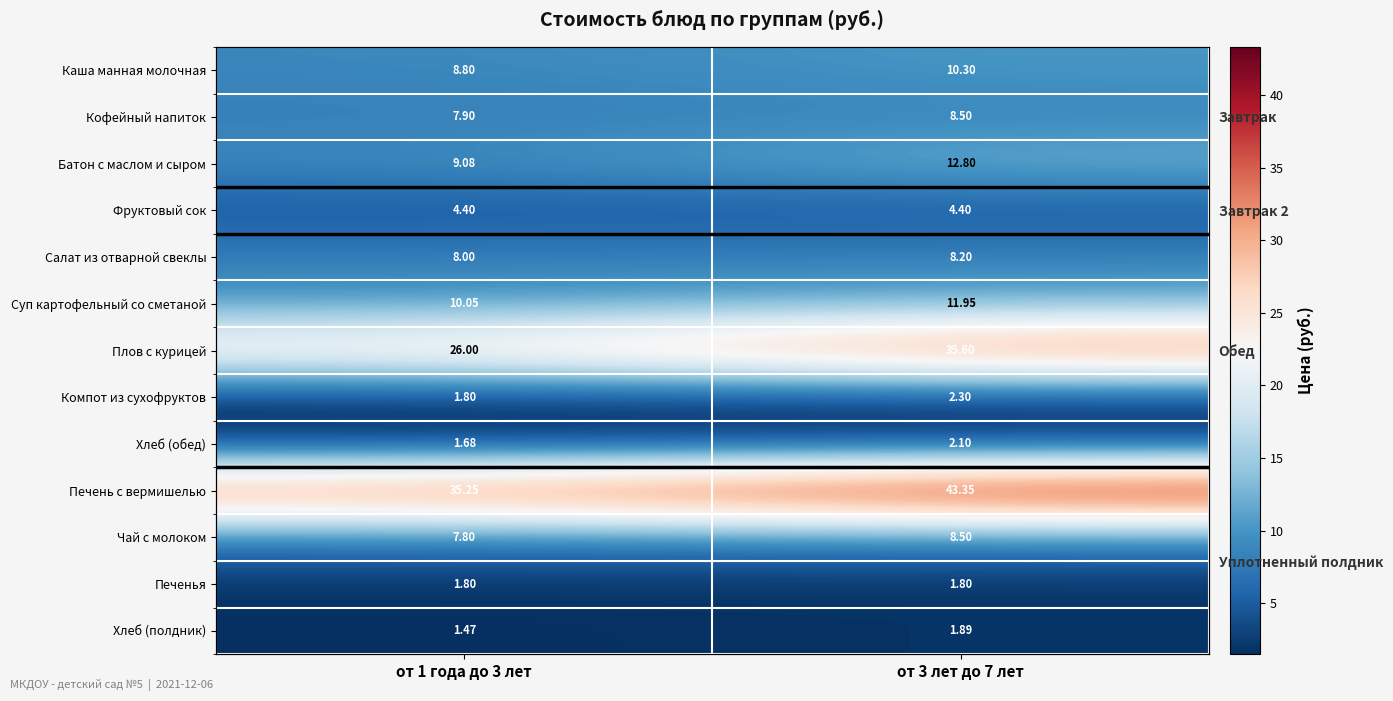

Which category has the lowest value in the Салат из отварной свеклы series?

от 1 года до 3 лет